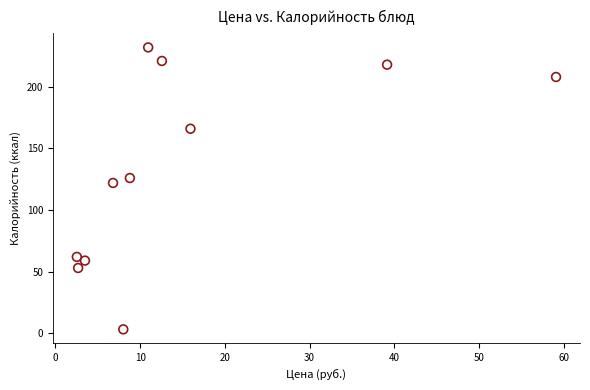

What is the range of Y values (max minus min)?

228.8